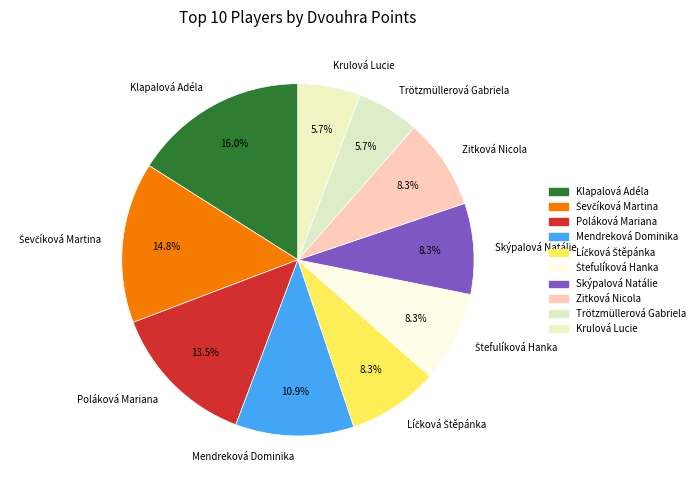

Approximately how many times larger is the value at Mendreková Dominika compared to Poláková Mariana?

0.8